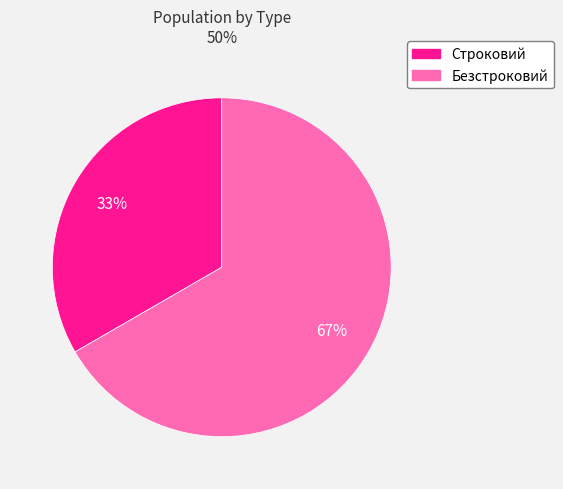

What percentage is the Безстроковий slice, to the nearest percent?

67%